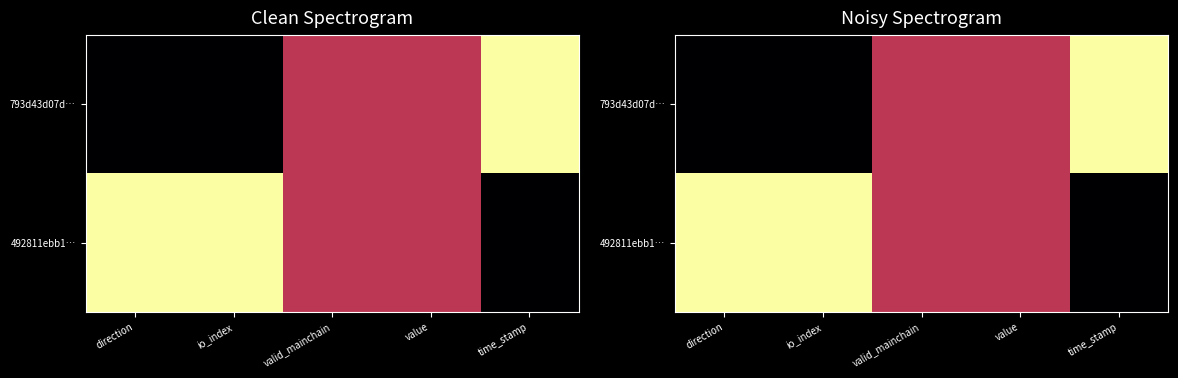

List the series in order of their peak value, highest first.

793d43d07d…, 492811ebb1…